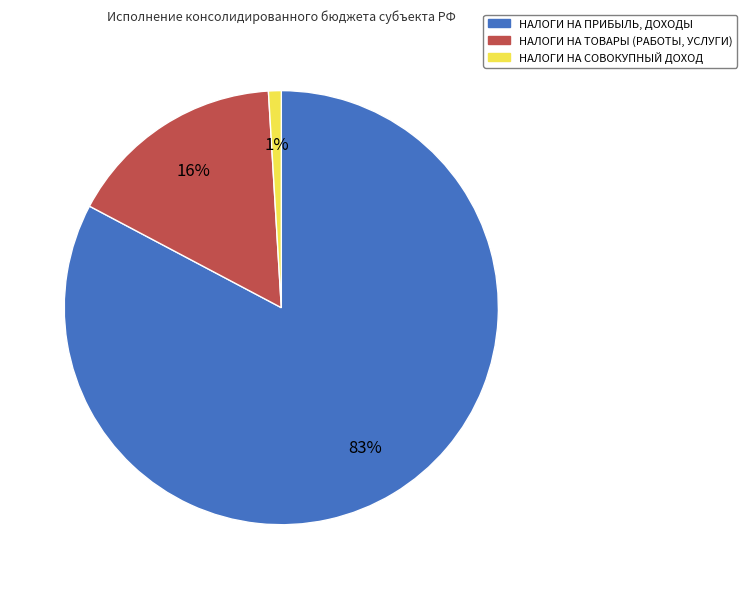

Is it true that НАЛОГИ НА ТОВАРЫ (РАБОТЫ, УСЛУГИ) is 30% of the pie?

False